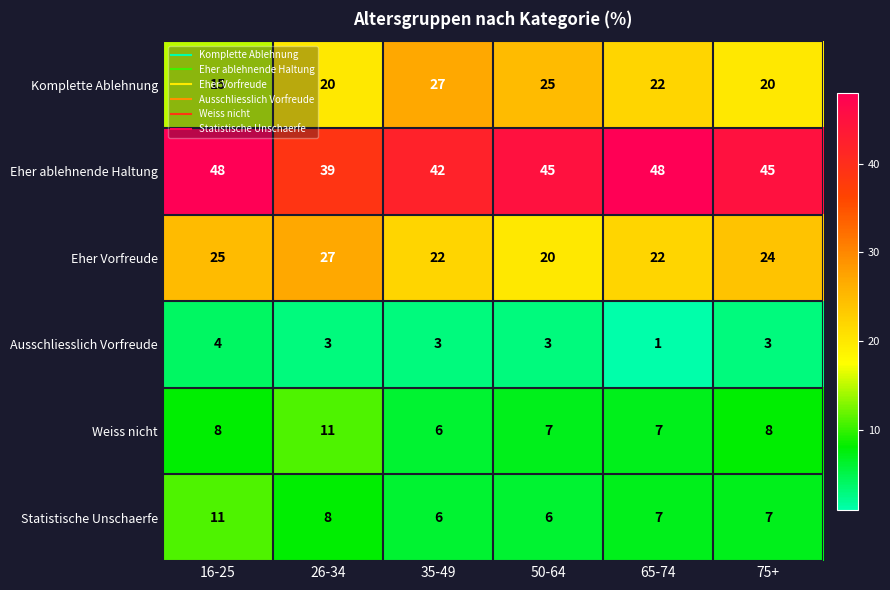

True or false: Statistische Unschaerfe has a value of 14 at 26-34.

False